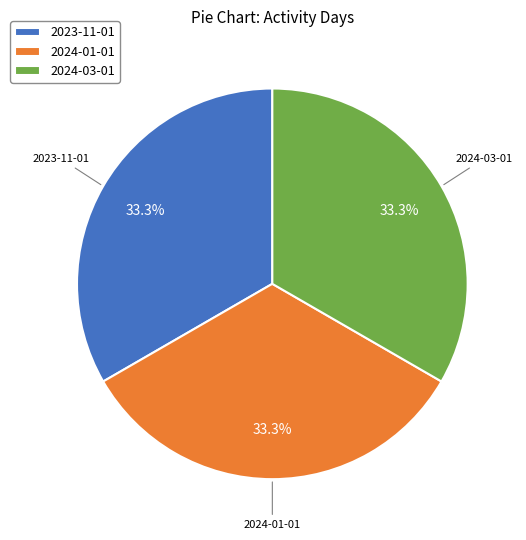

How many segments does this pie chart have?

3